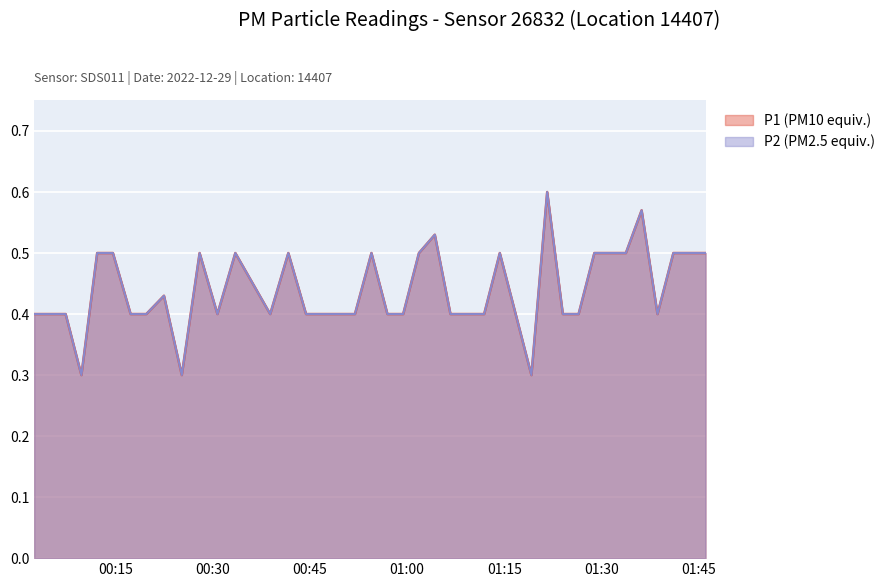

What are all the series names shown in the legend?

P1, P2